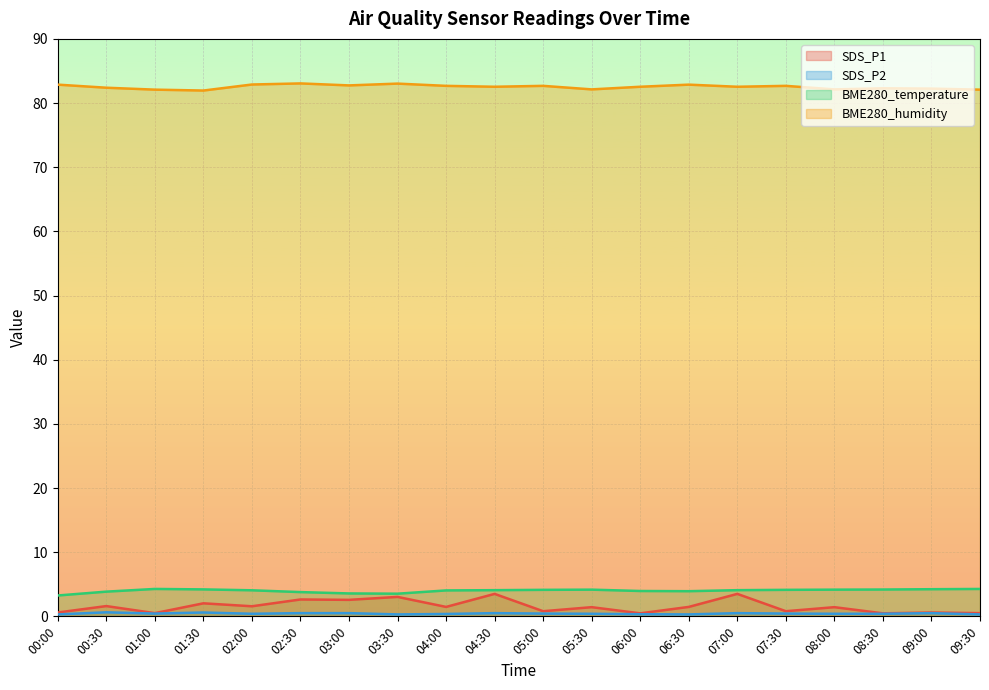

Rank the series at 02:30 from highest to lowest value.

BME280_humidity, BME280_temperature, SDS_P1, SDS_P2